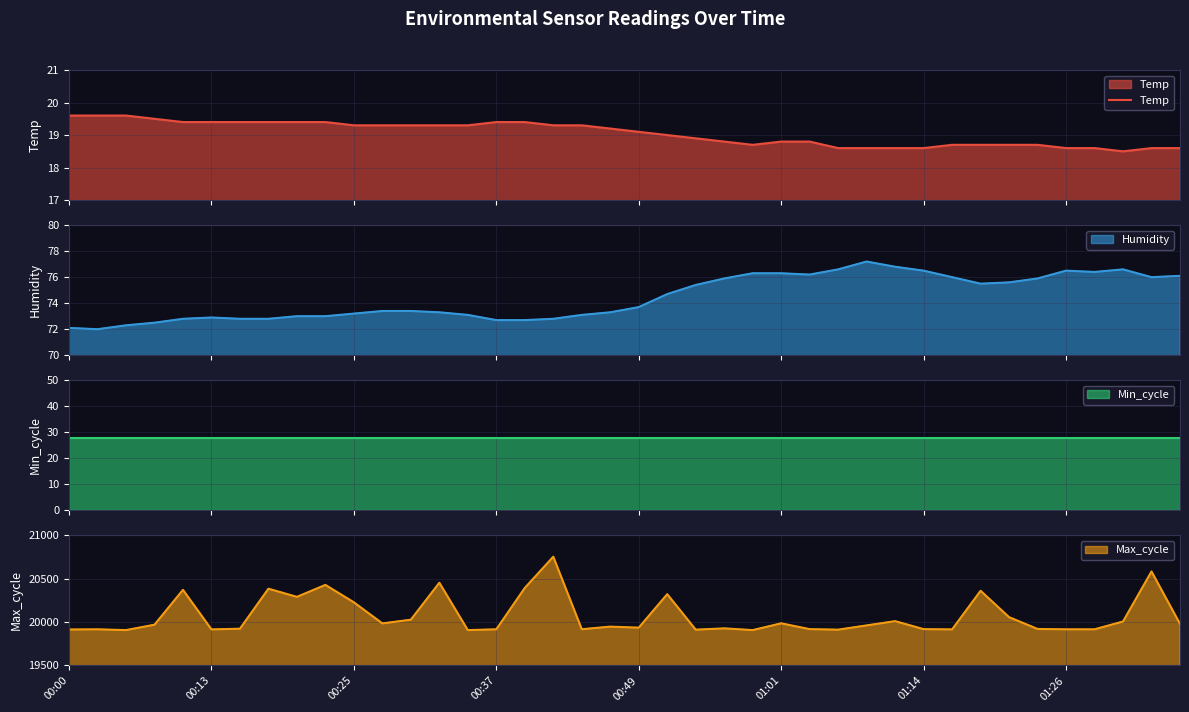

How many points are lower than both their immediate neighbors (excluding endpoints)?

2